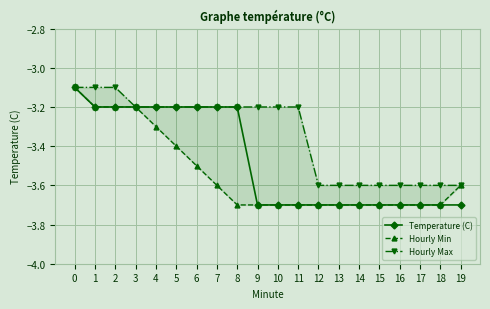

True or false: Hourly Min and Hourly Max cross at least once.

False